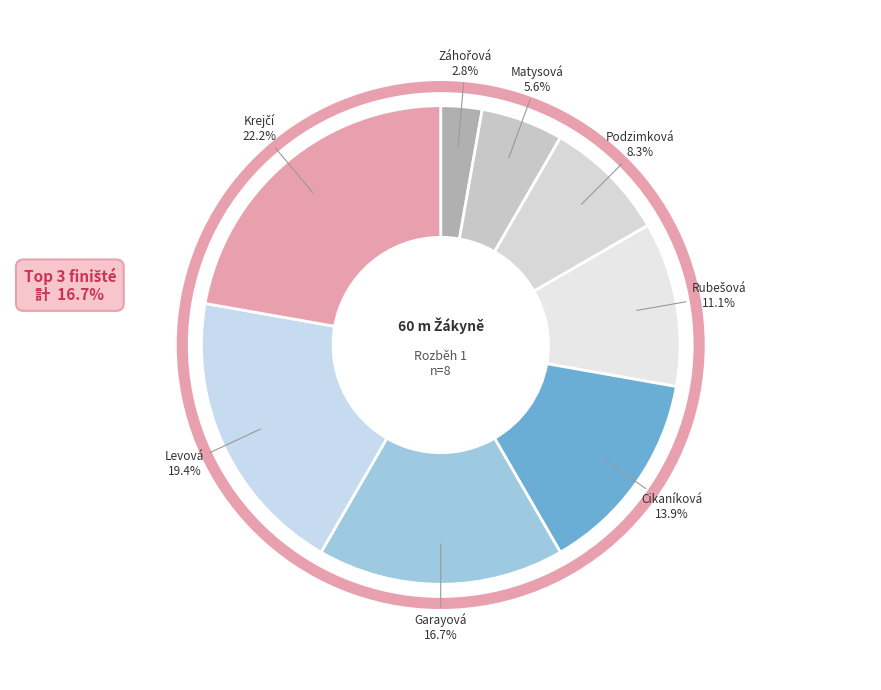

How many slices are in this pie chart?

8